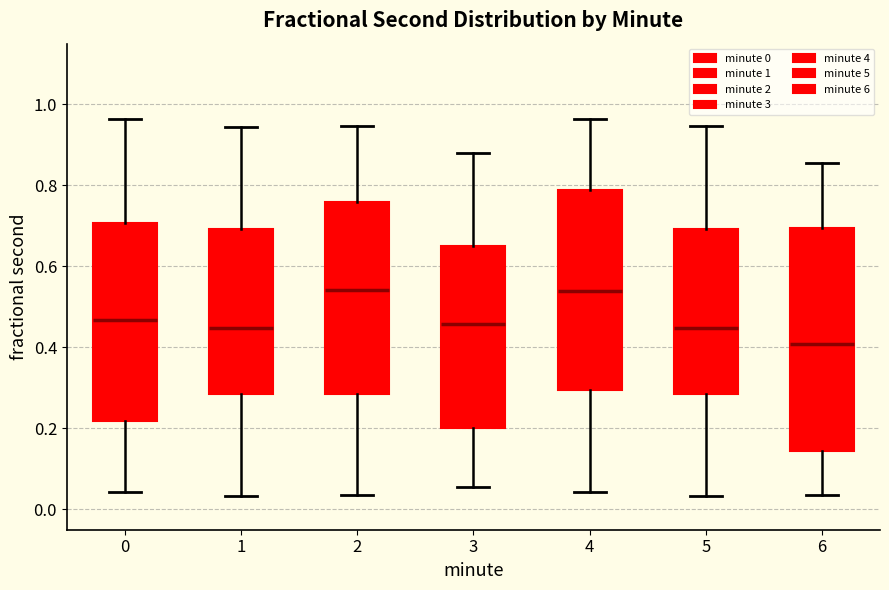

Reading left to right, read every box against the y-axis: the position of its median line, the range the box covers, and the ends of its whiskers. The values are not printed on the chart, so give them approximately, as read against the axis.

0: median 0.46, box 0.22 to 0.70, whiskers 0.04 to 0.96
1: median 0.44, box 0.28 to 0.70, whiskers 0.04 to 0.94
2: median 0.54, box 0.28 to 0.76, whiskers 0.04 to 0.94
3: median 0.46, box 0.20 to 0.66, whiskers 0.06 to 0.88
4: median 0.54, box 0.30 to 0.78, whiskers 0.04 to 0.96
5: median 0.44, box 0.28 to 0.70, whiskers 0.04 to 0.94
6: median 0.40, box 0.14 to 0.70, whiskers 0.04 to 0.86